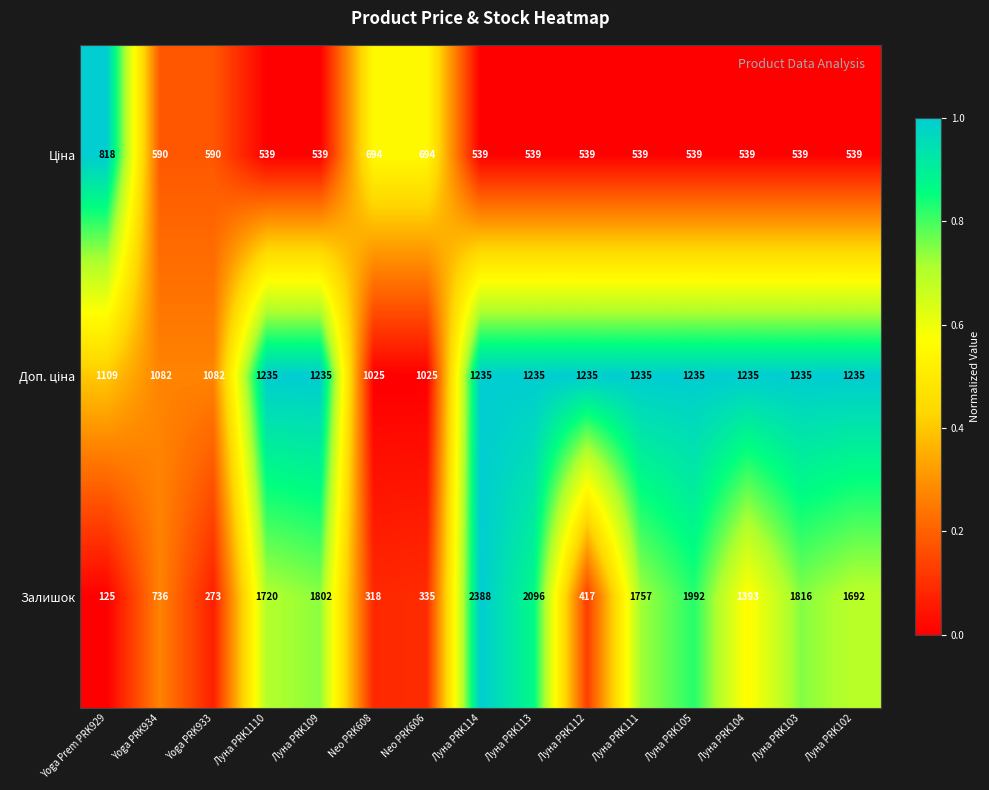

How many distinct data groups are displayed?

3